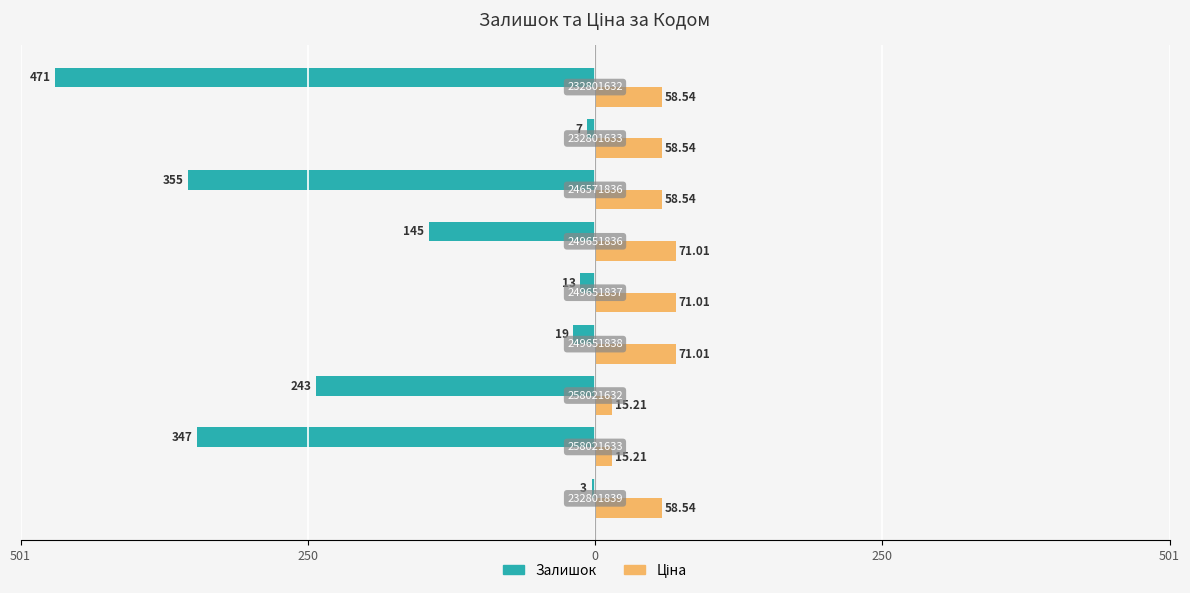

How many data points in Ціна are less than 58?

2